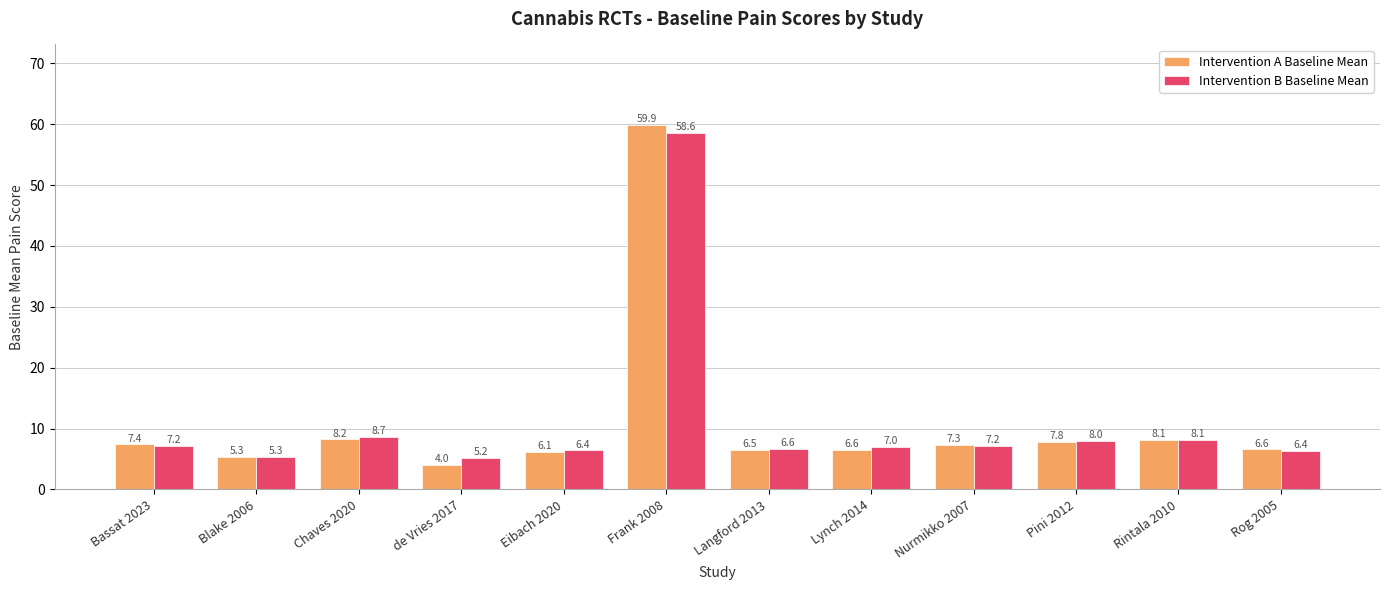

What is the minimum value for Intervention B Baseline Mean?

5.2